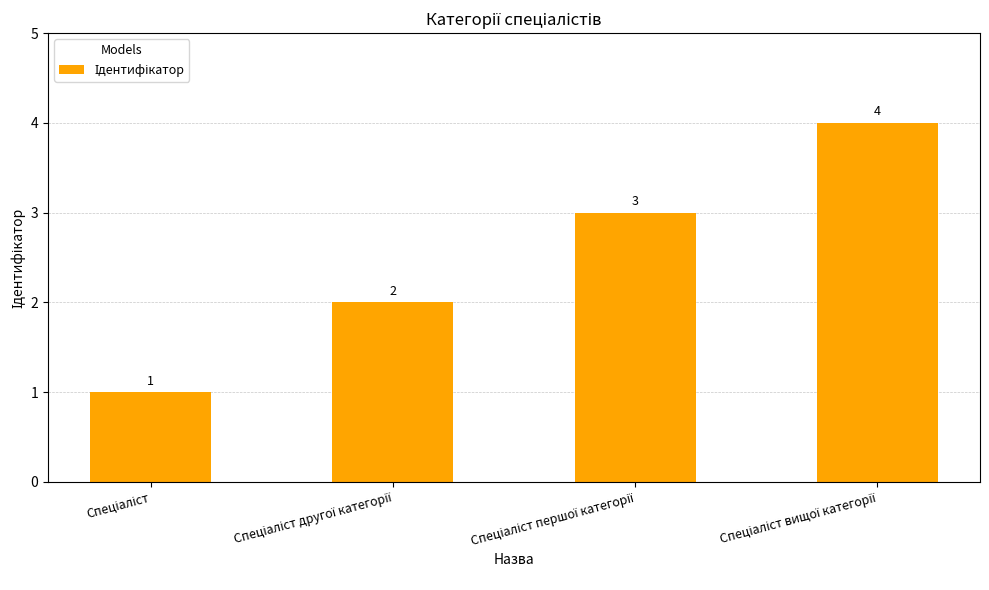

Count the values in the range 2 to 4.

3